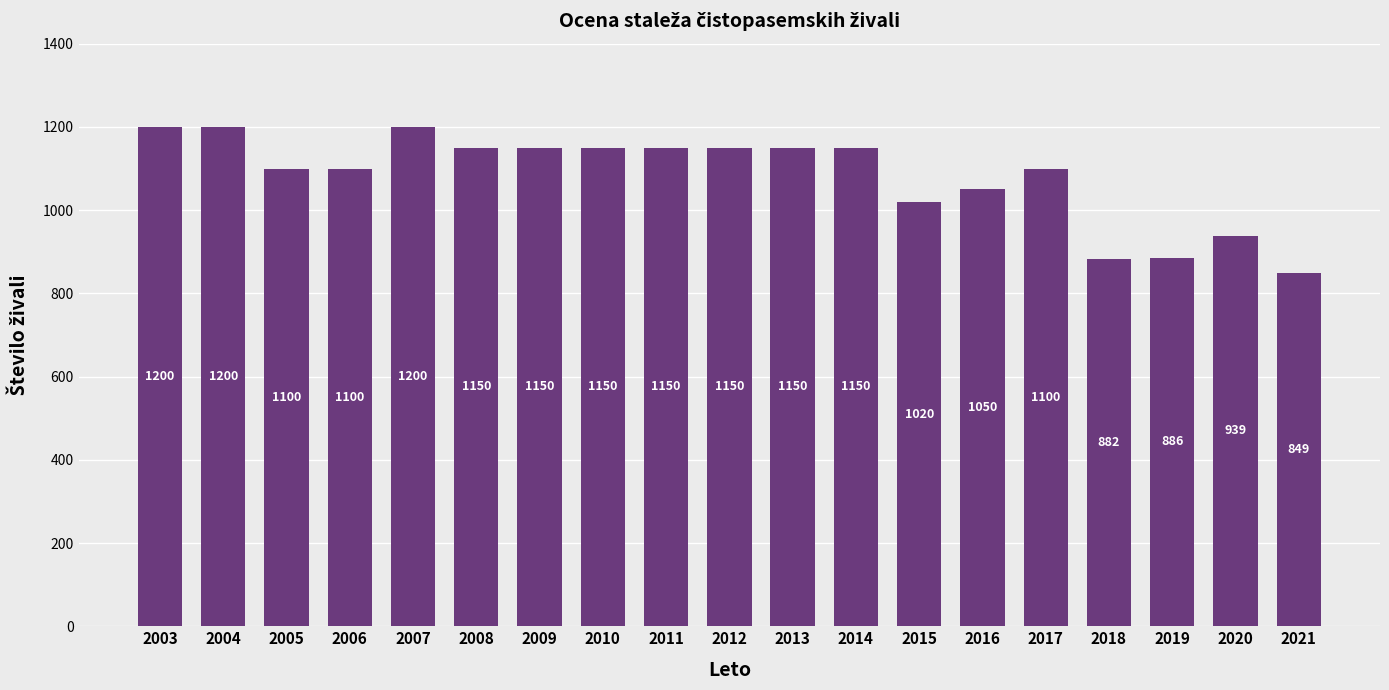

What is the difference between the maximum and minimum values?

351